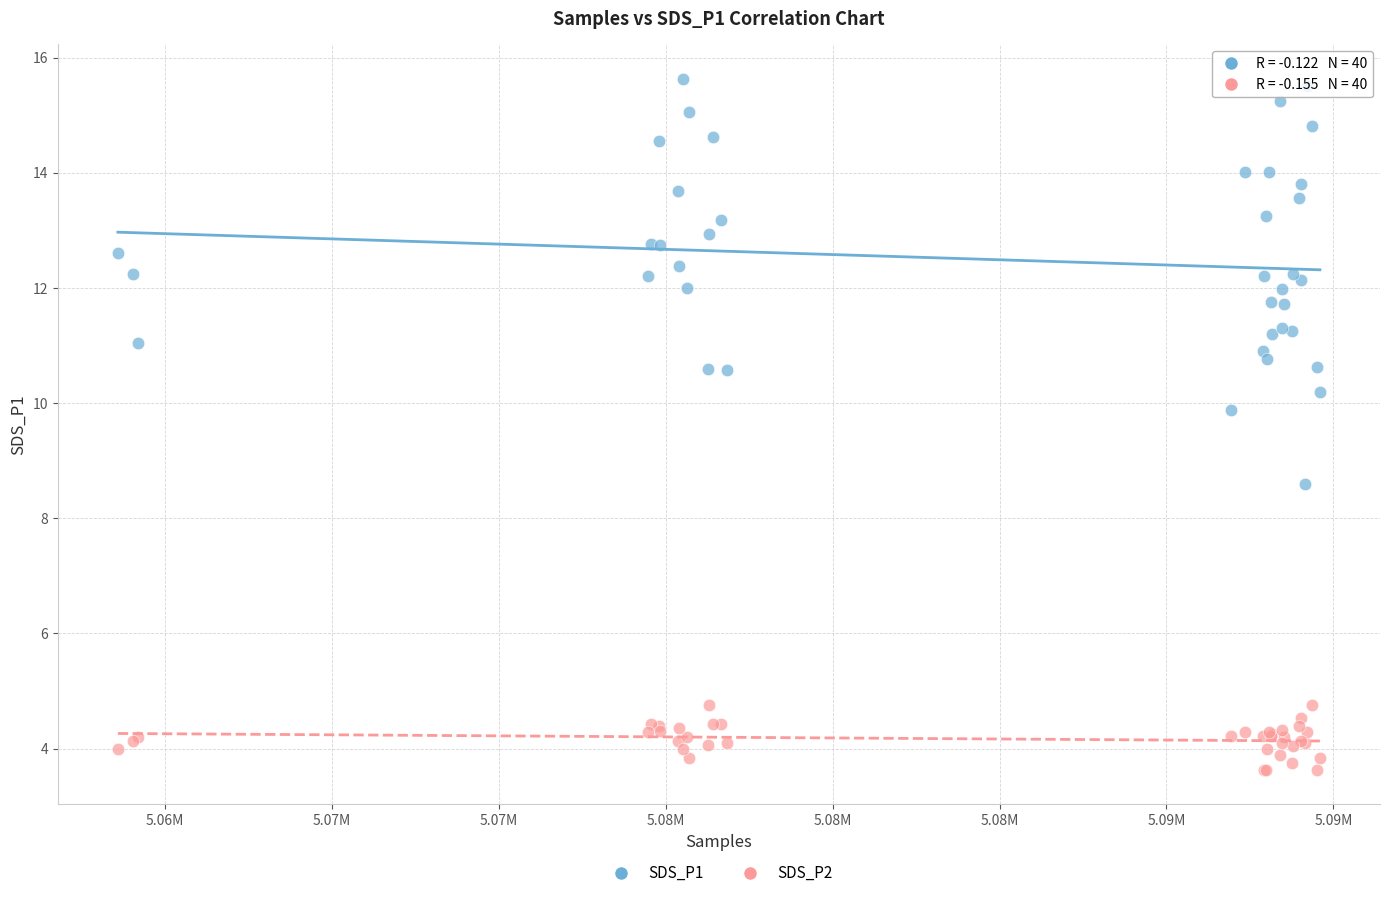

What is the X range (max minus min) for the scatter plot?

36016.0